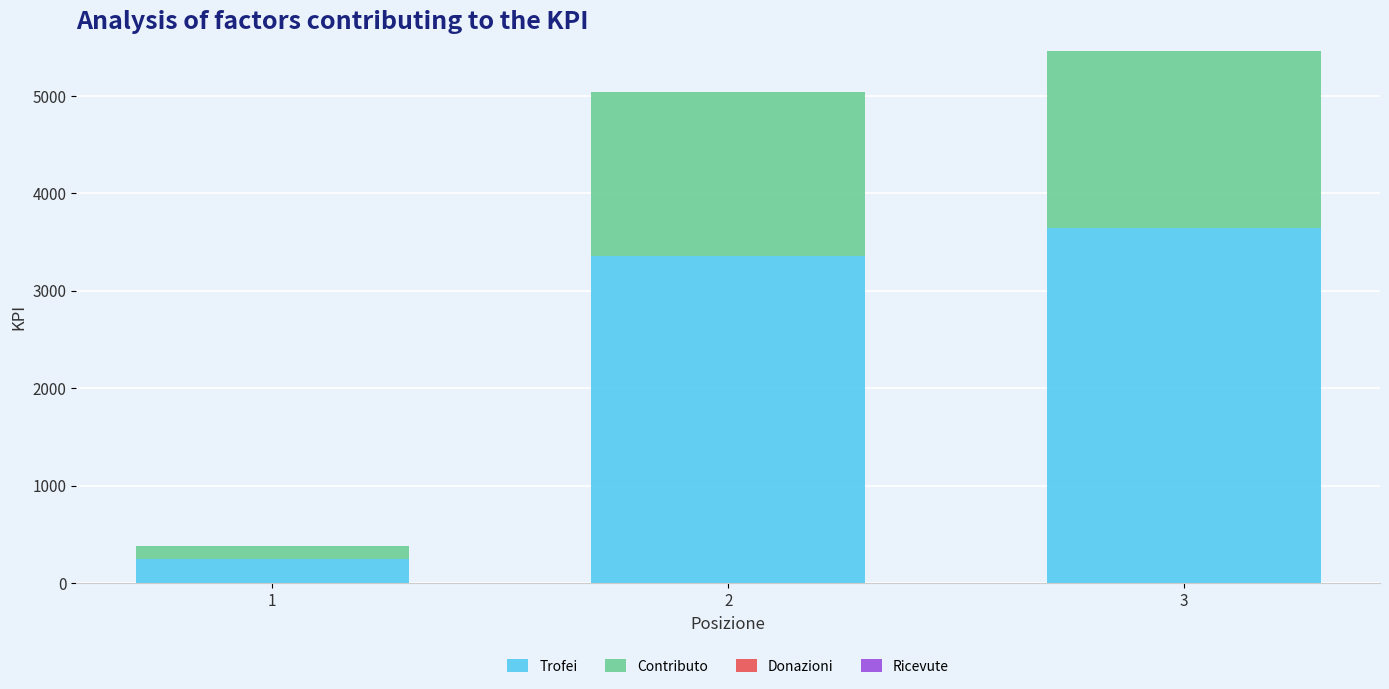

What is the total value across all series at 3?

5460